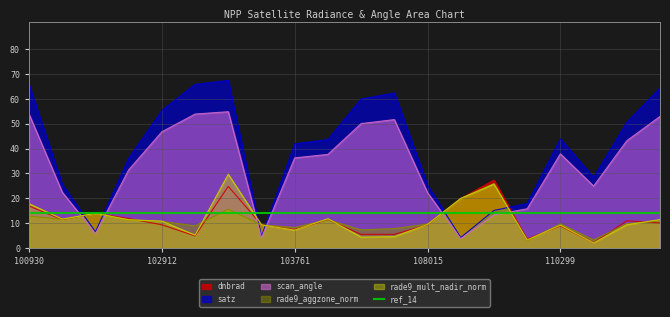

Is it true that dnbrad equals 8.9 at 110299?

True